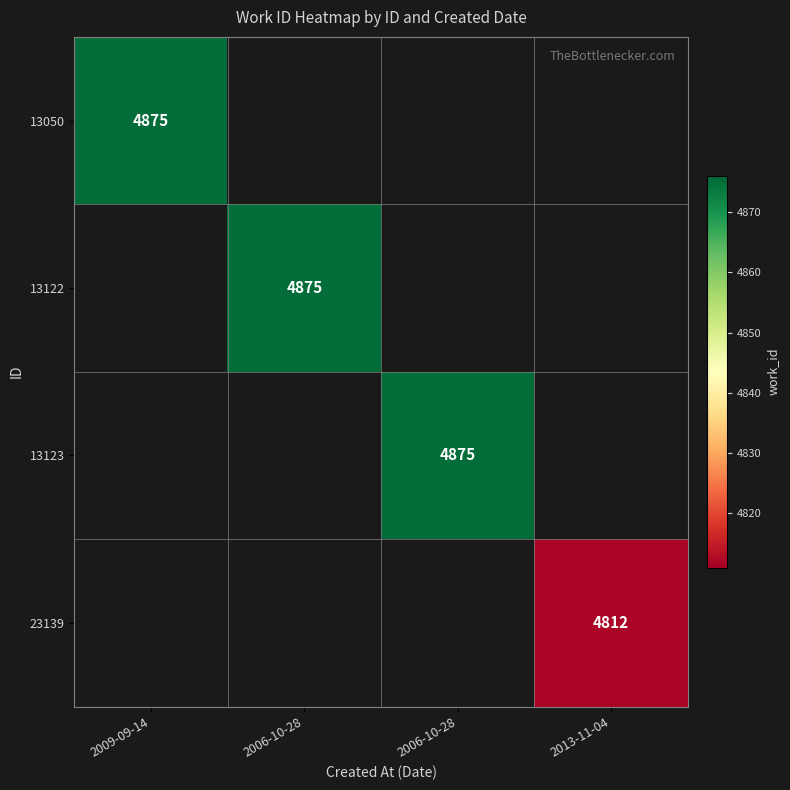

The 13123 series shows 4875.0 at 2006-10-28. True or false?

True